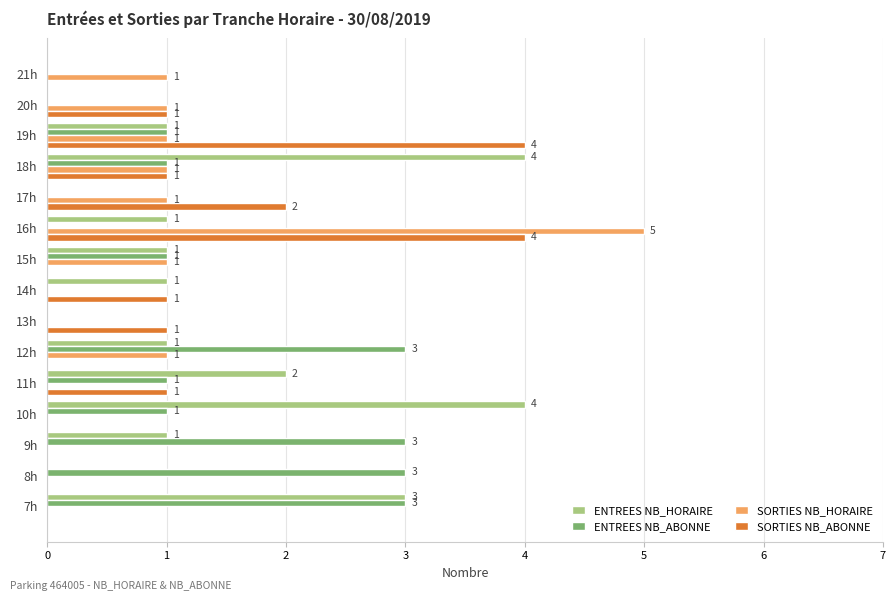

Which series has the largest total across all categories?

ENTREES NB_HORAIRE